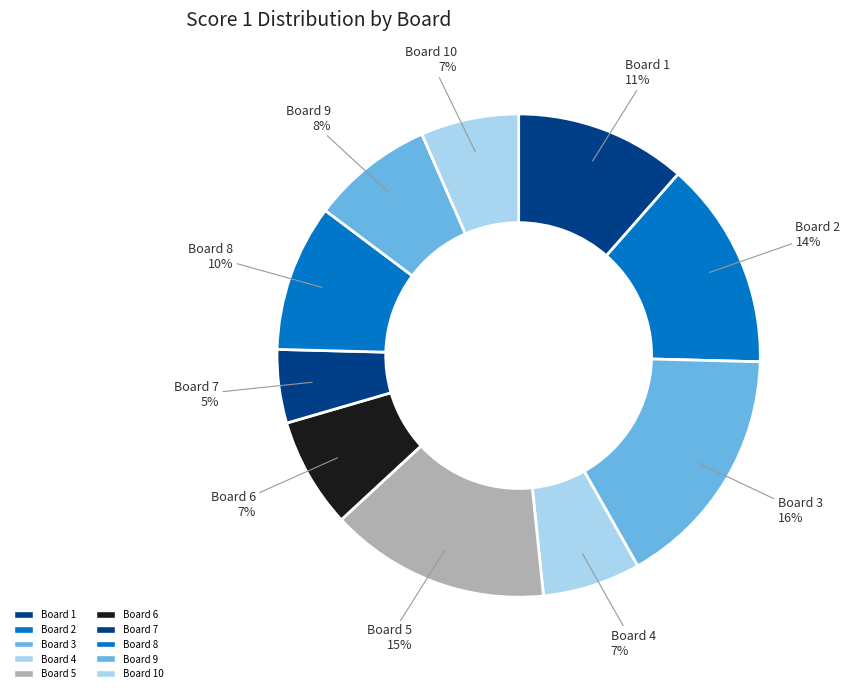

Count the number of slices in the pie.

10